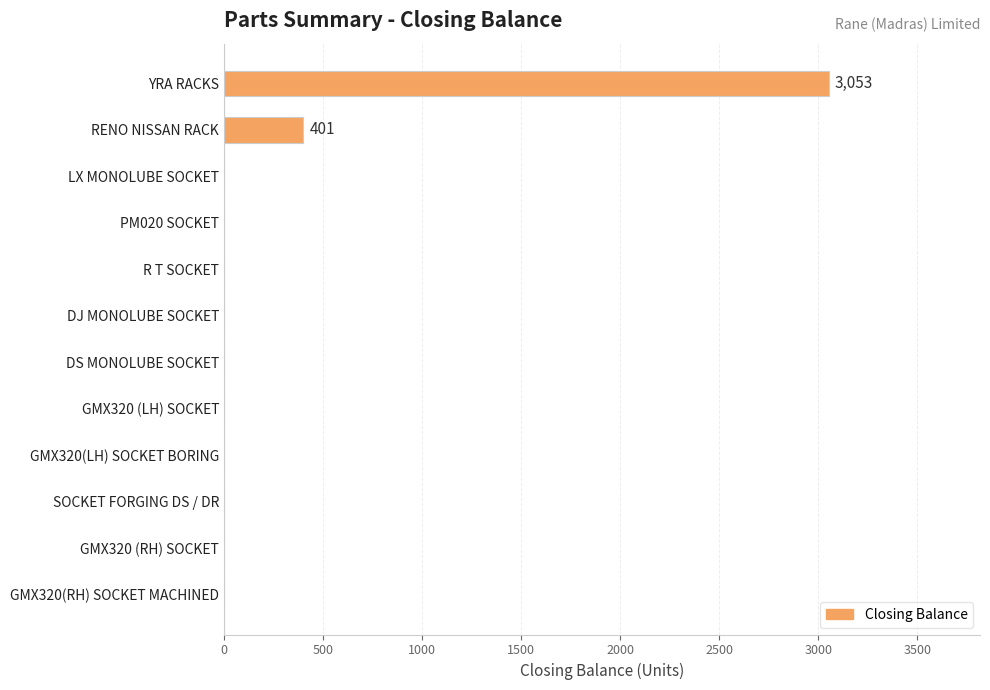

At which label is the value closest to 1526?

RENO NISSAN RACK